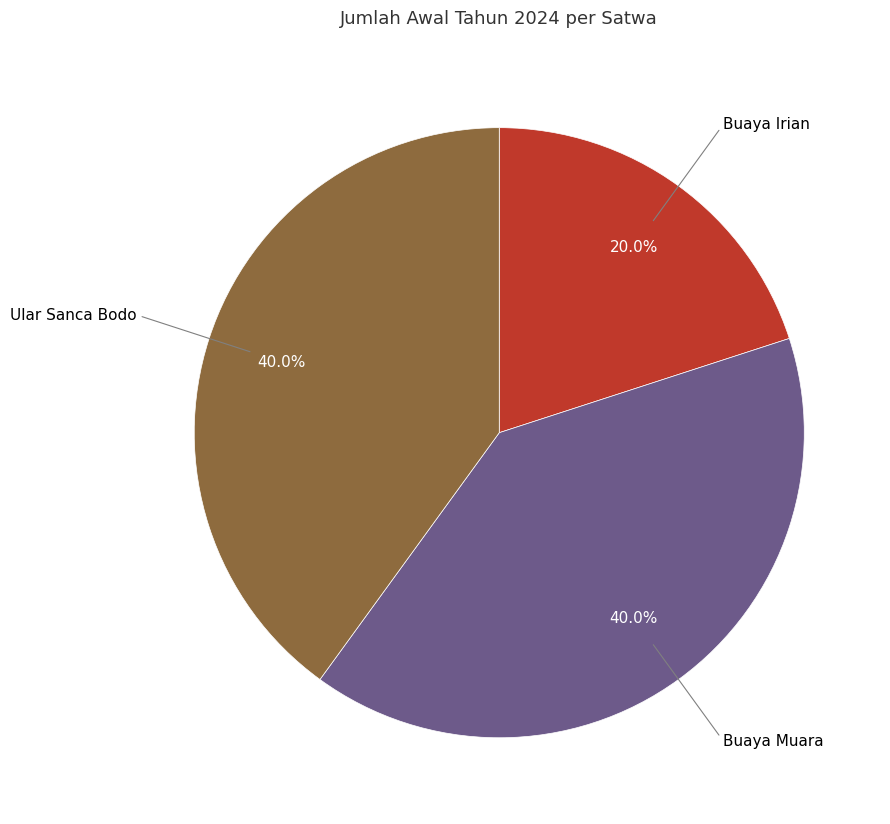

Does any single category account for the majority?

No